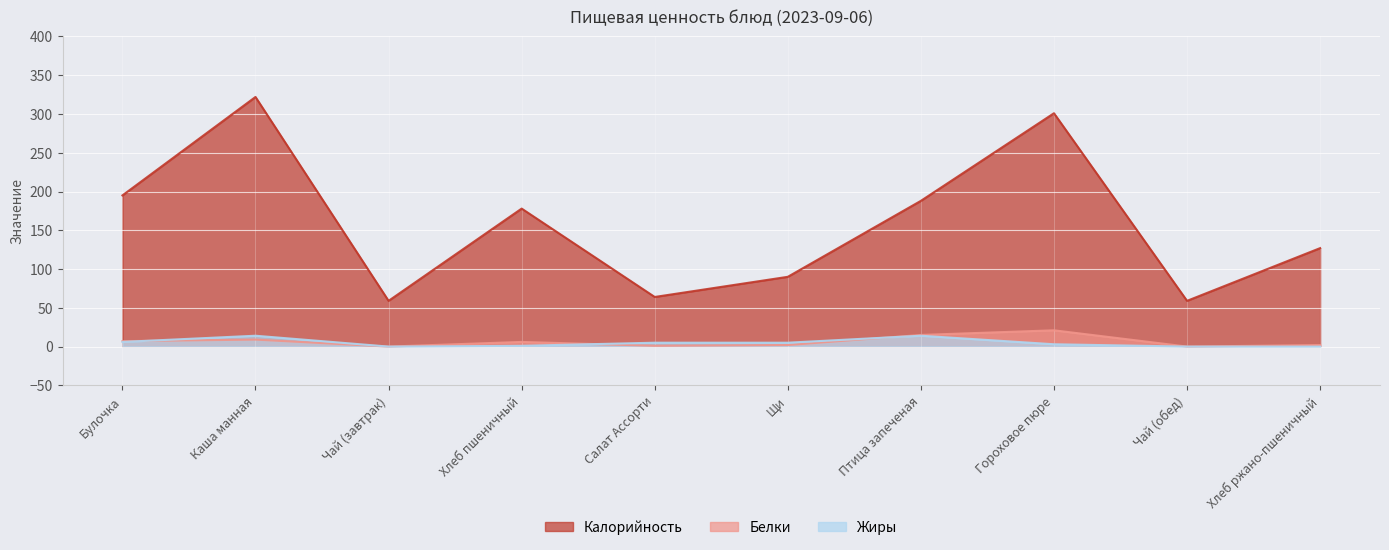

What is the sum of the Белки values at Хлеб пшеничный and Хлеб ржано-пшеничный?

8